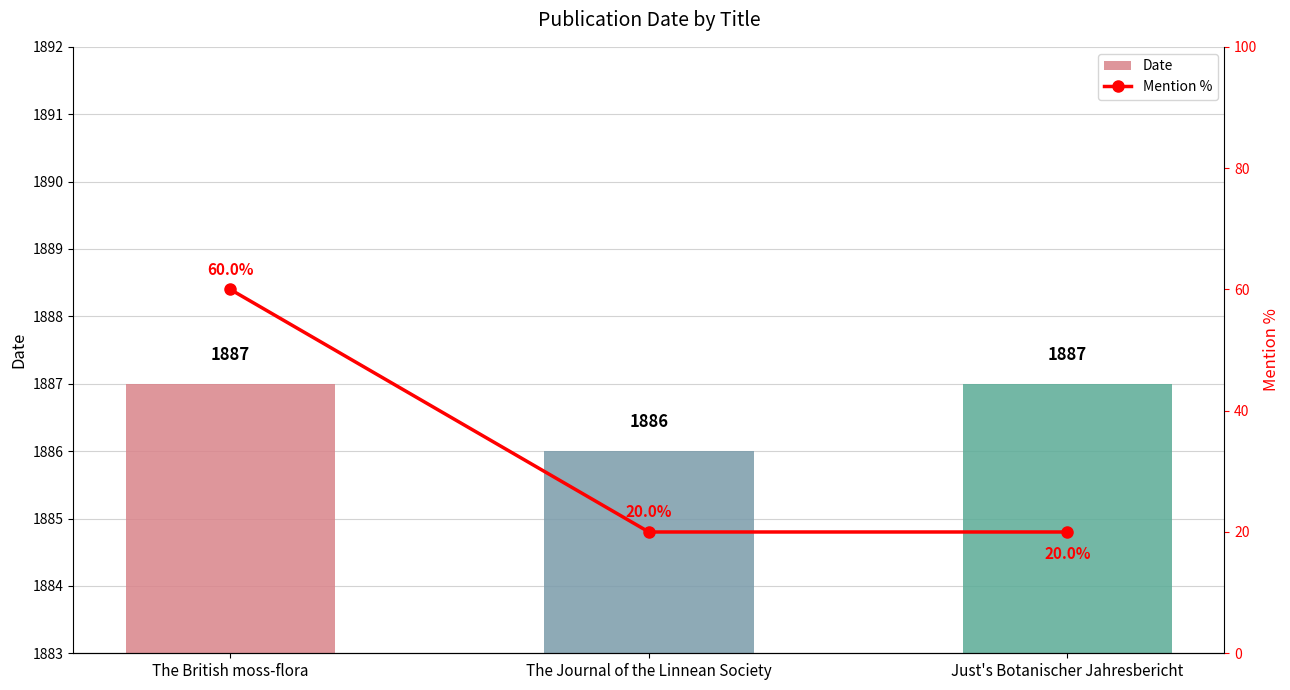

What is the difference between the maximum and second lowest values in the Mention % series?

40